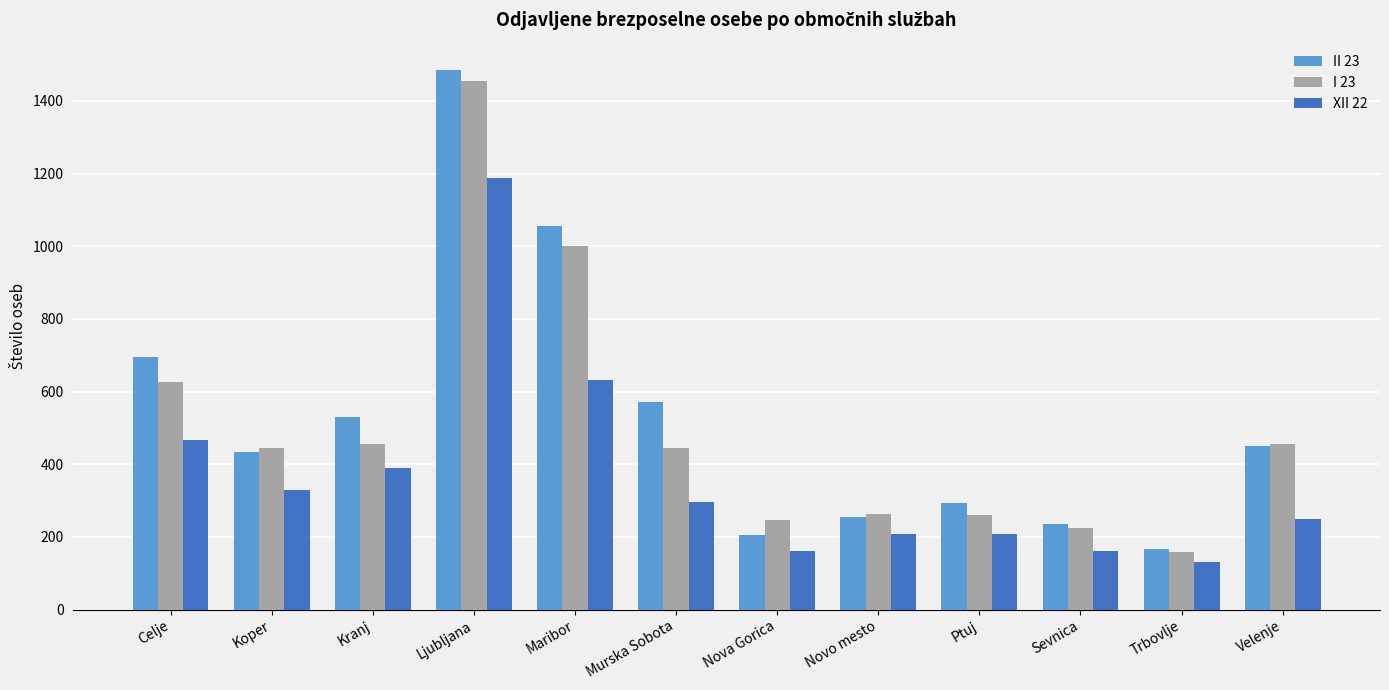

True or false: II 23 has a value of 780 at Koper.

False